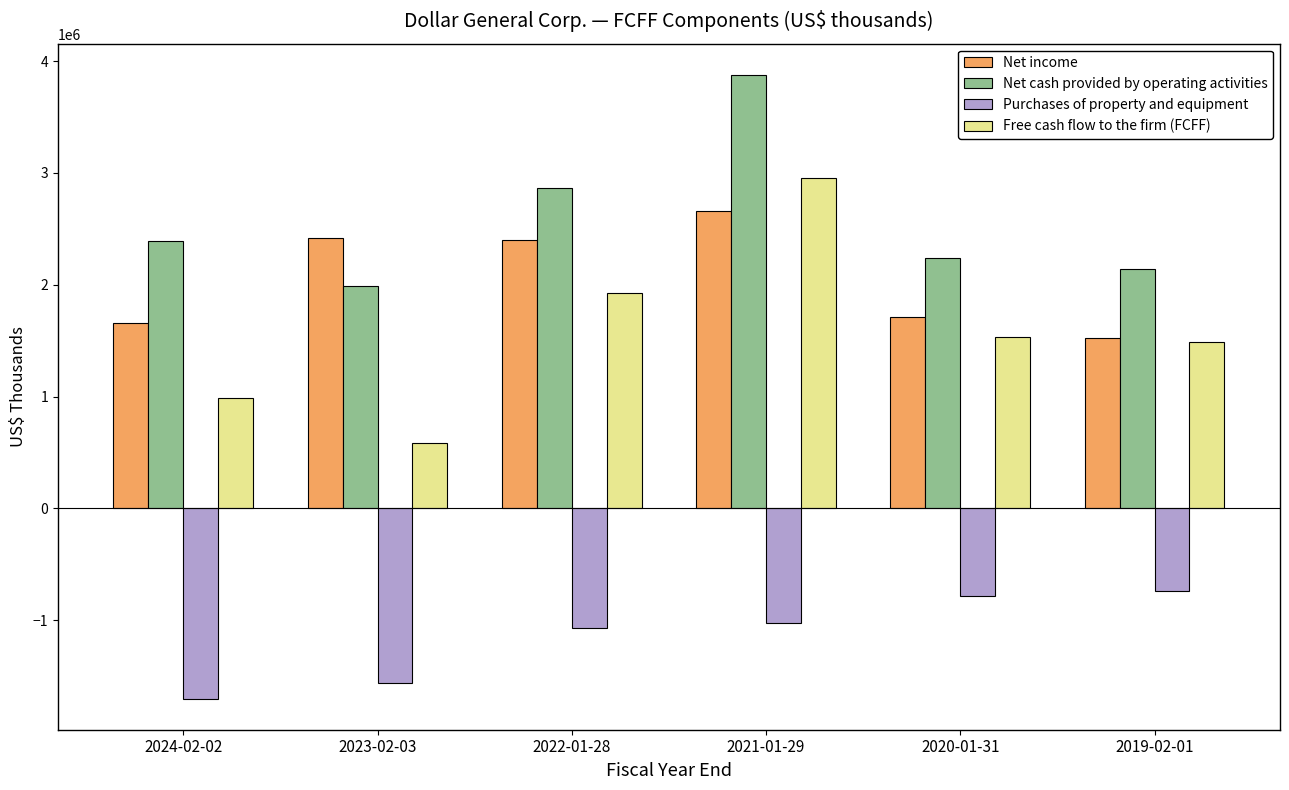

At 2024-02-02, list the series in order from smallest to largest.

Purchases of property and equipment, Free cash flow to the firm (FCFF), Net income, Net cash provided by operating activities